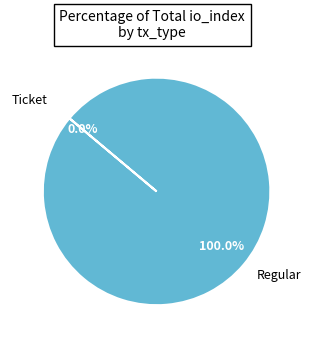

Does any single category account for the majority?

Yes